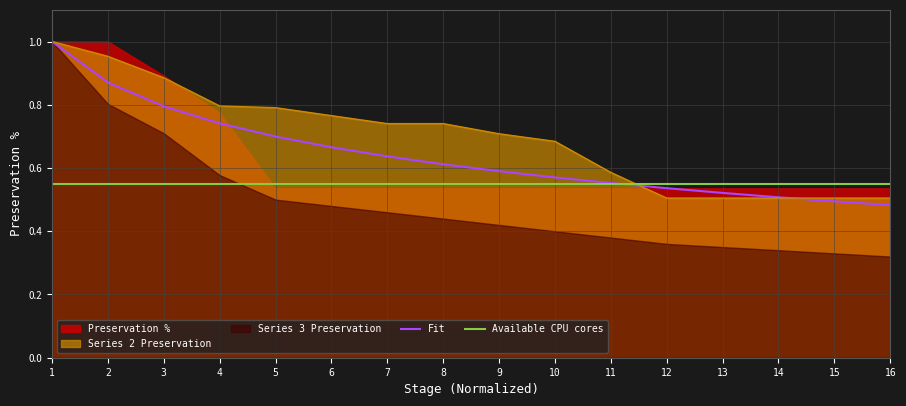

The value of Series 2 Preservation at 11 is 0.9. True or false?

False